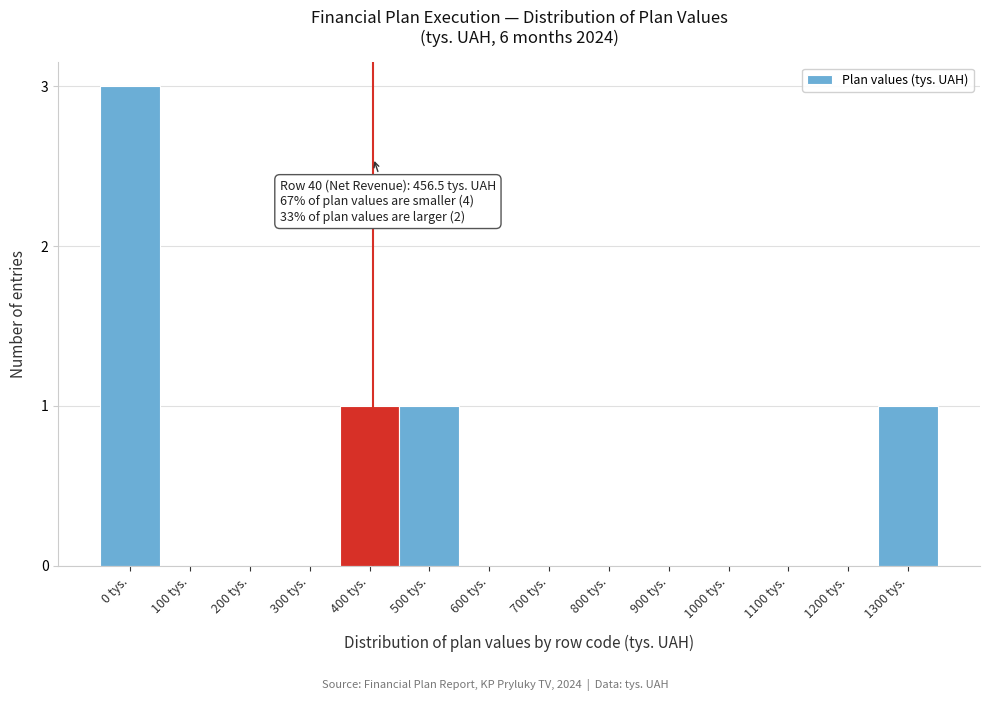

Reading left to right, transcribe all the data shown in this chart.

0 tys.=3	100 tys.=0	200 tys.=0	300 tys.=0	400 tys.=1	500 tys.=1	600 tys.=0	700 tys.=0	800 tys.=0	900 tys.=0	1000 tys.=0	1100 tys.=0	1200 tys.=0	1300 tys.=1